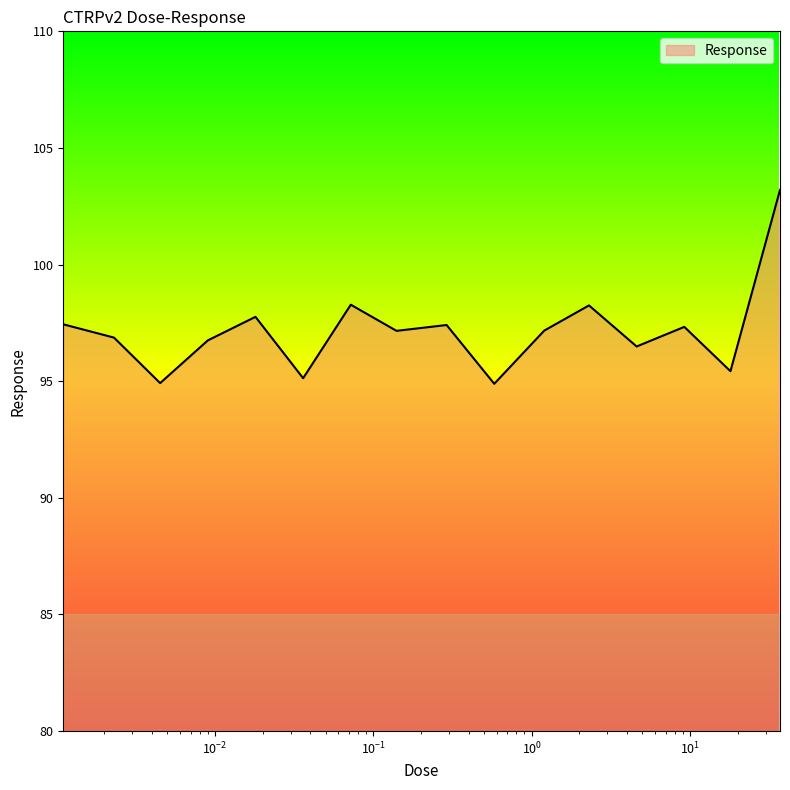

What is the difference between the maximum and minimum values?

8.3